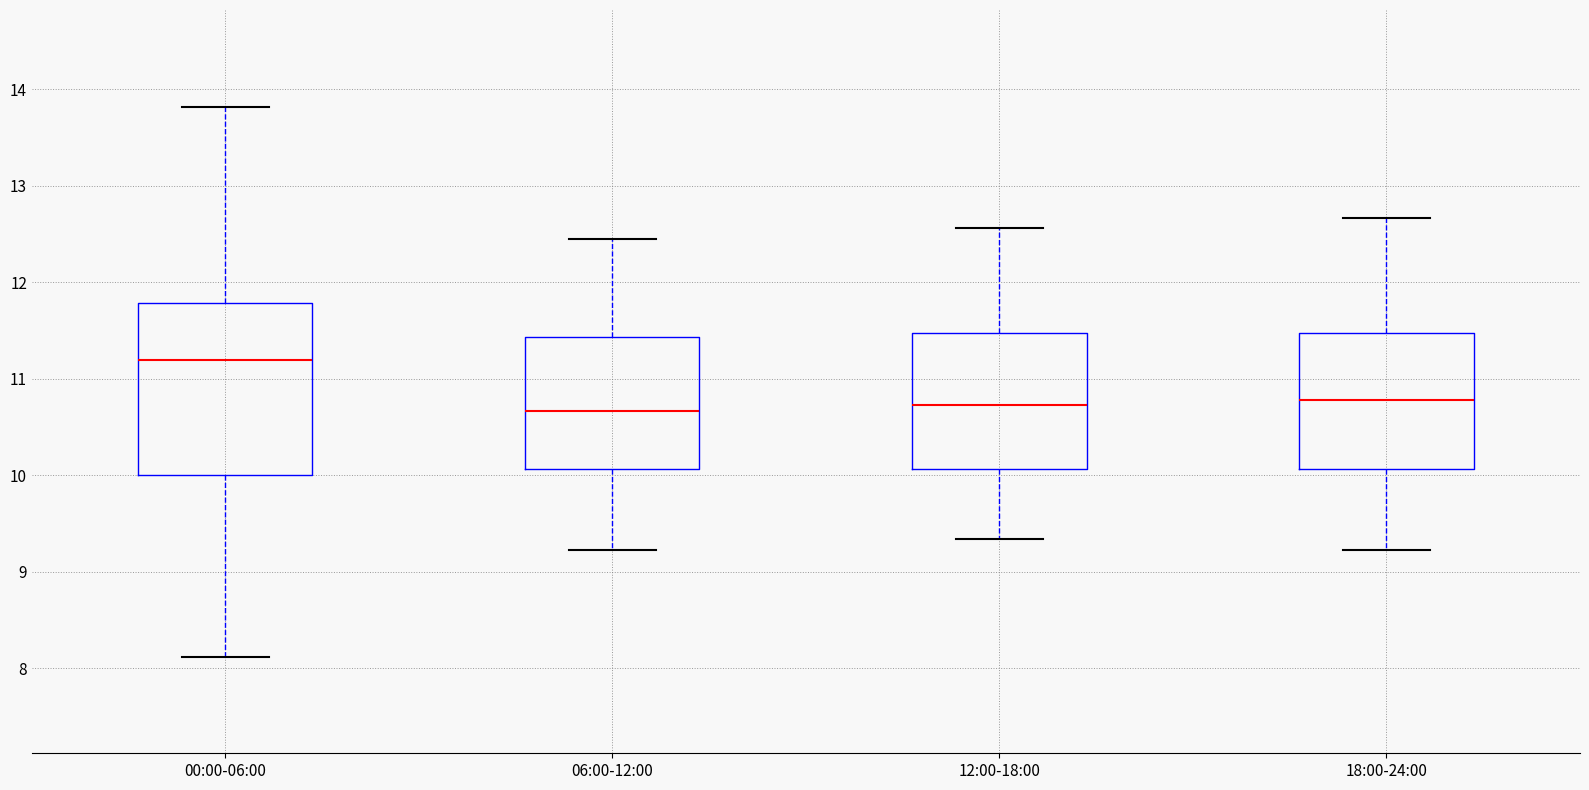

Comparing the boxes themselves (not the whiskers), which one is the tallest?

00:00-06:00